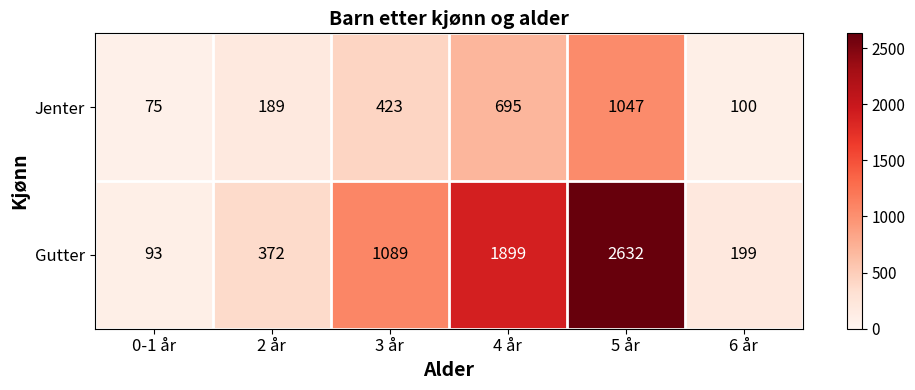

Rank the series at 0-1 år from highest to lowest value.

Gutter, Jenter